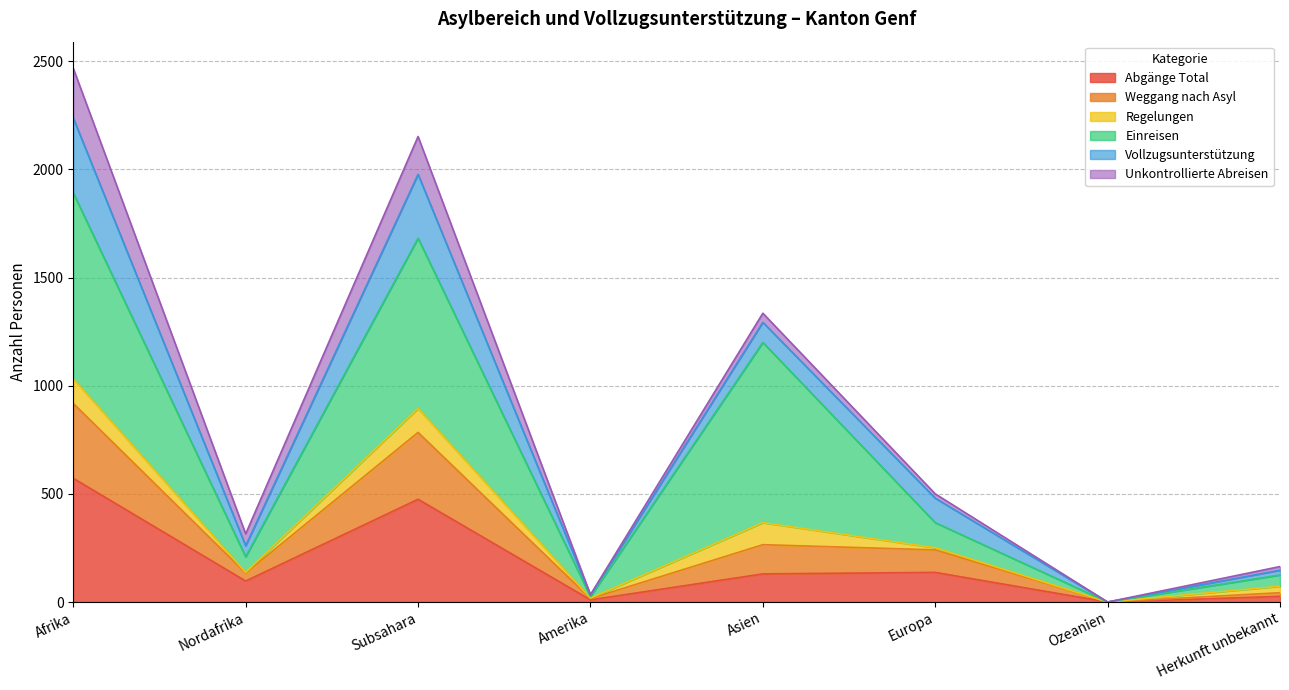

At which category is the sum across all series the highest?

Afrika